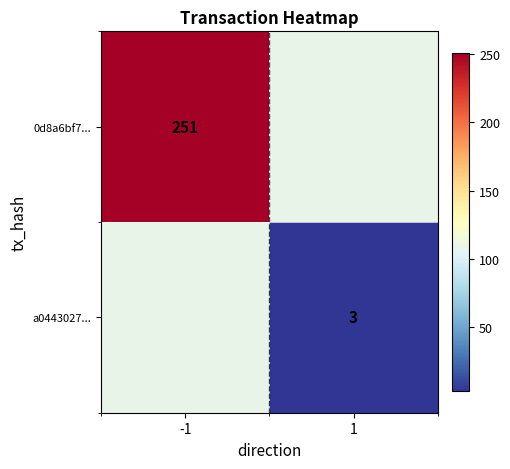

The a0443027... series shows 2 at 1. True or false?

False